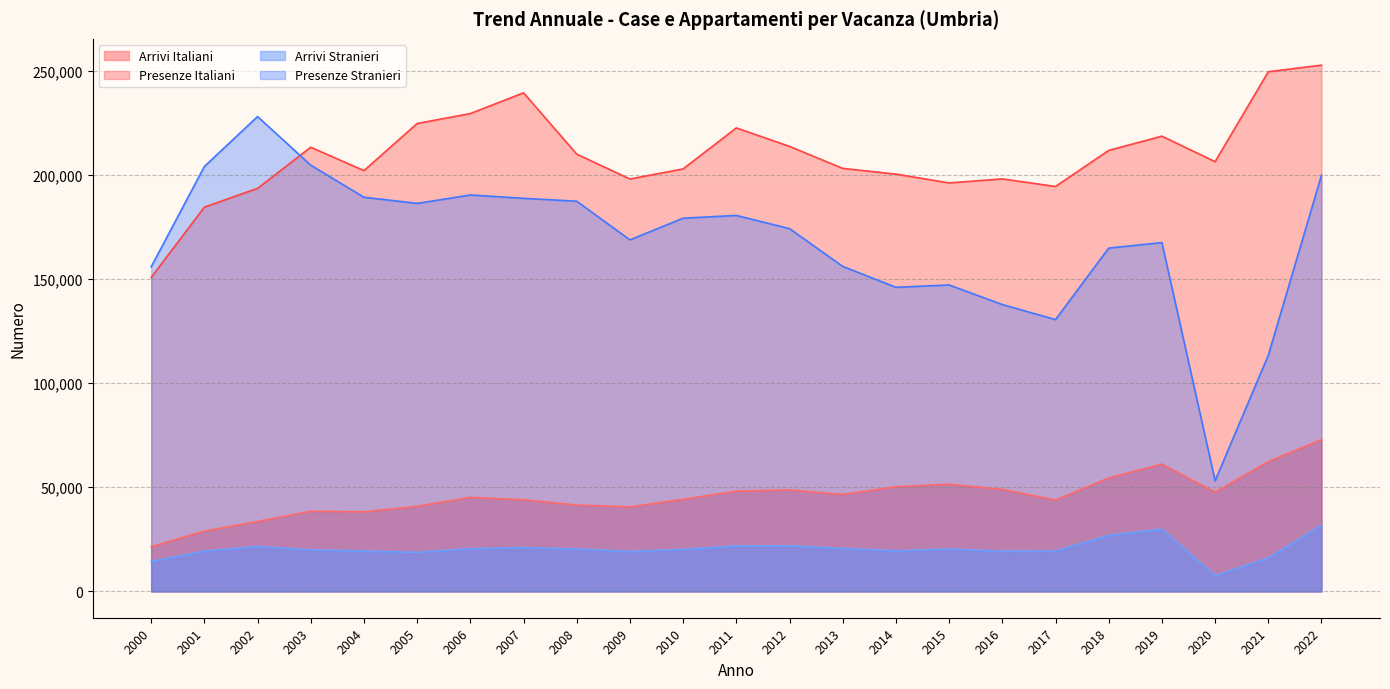

How many interior local valleys does the Arrivi Italiani series have?

5